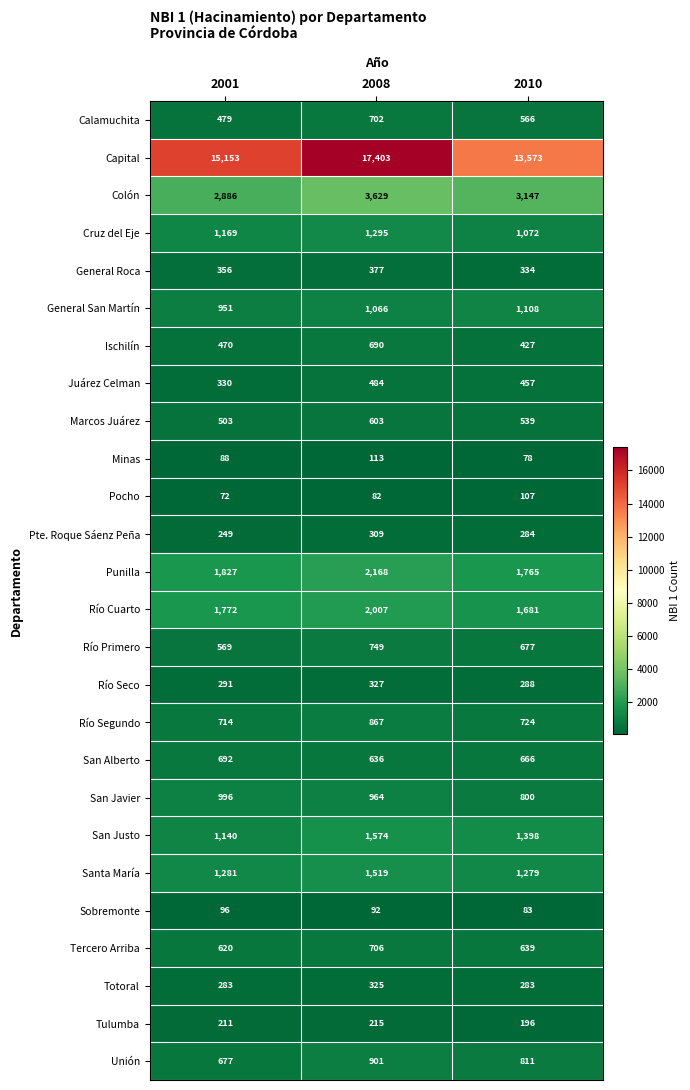

Which series has the largest total across all categories?

Capital